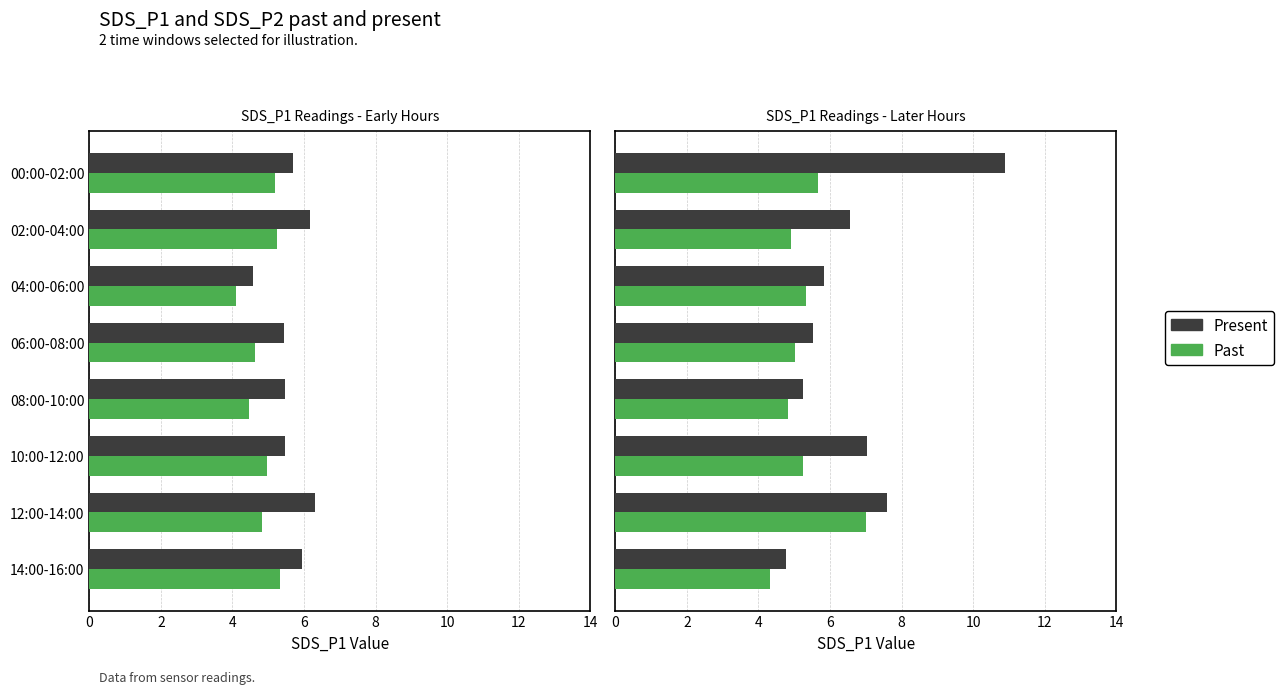

The value of Past at 14:00-16:00 is 4.3. True or false?

True